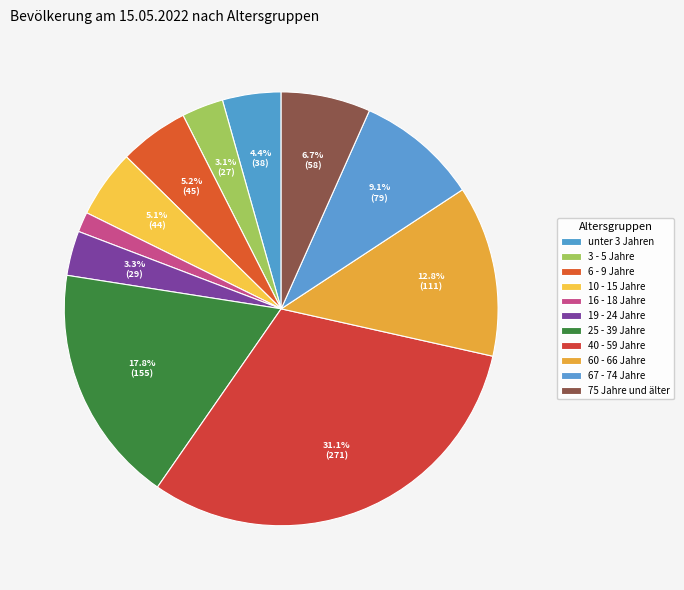

Which slice is the largest?

40 - 59 Jahre